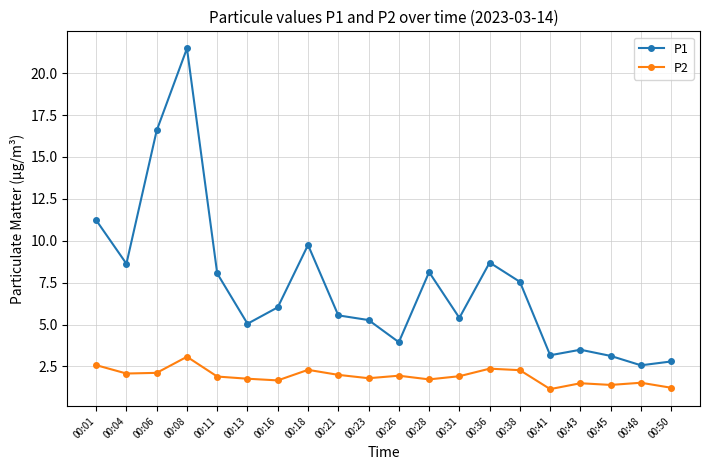

Where does the P1 series first go above 6?

00:01